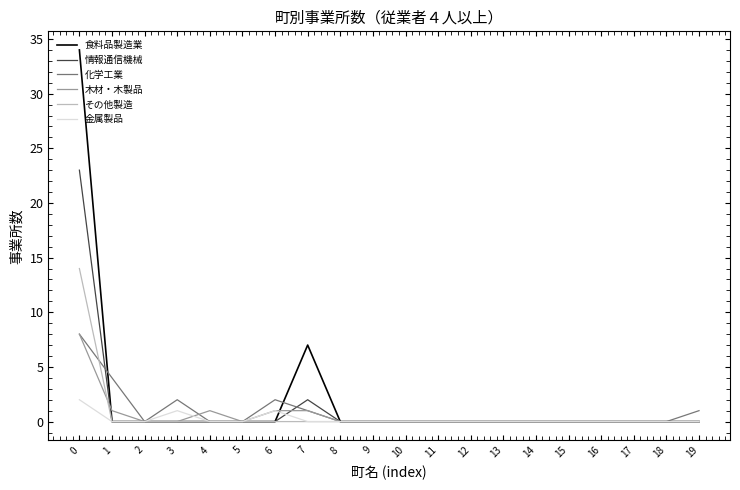

Reading left to right, extract all data points from this chart.

食料品製造業: 34	0	0	0	0	0	0	7	0	0	0	0	0	0	0	0	0	0	0	0
情報通信機械: 23	0	0	0	0	0	0	2	0	0	0	0	0	0	0	0	0	0	0	0
化学工業: 8	4	0	2	0	0	2	1	0	0	0	0	0	0	0	0	0	0	0	1
木材・木製品: 8	1	0	0	1	0	1	1	0	0	0	0	0	0	0	0	0	0	0	0
その他製造: 14	0	0	0	0	0	0	0	0	0	0	0	0	0	0	0	0	0	0	0
金属製品: 2	0	0	1	0	0	1	0	0	0	0	0	0	0	0	0	0	0	0	0